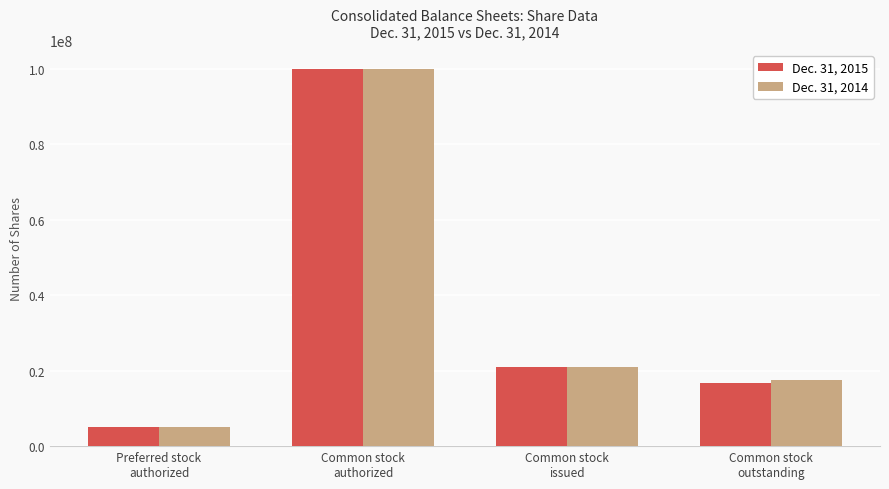

Read the Dec. 31, 2015 value at Common stock
outstanding, to the nearest 50.

16712650